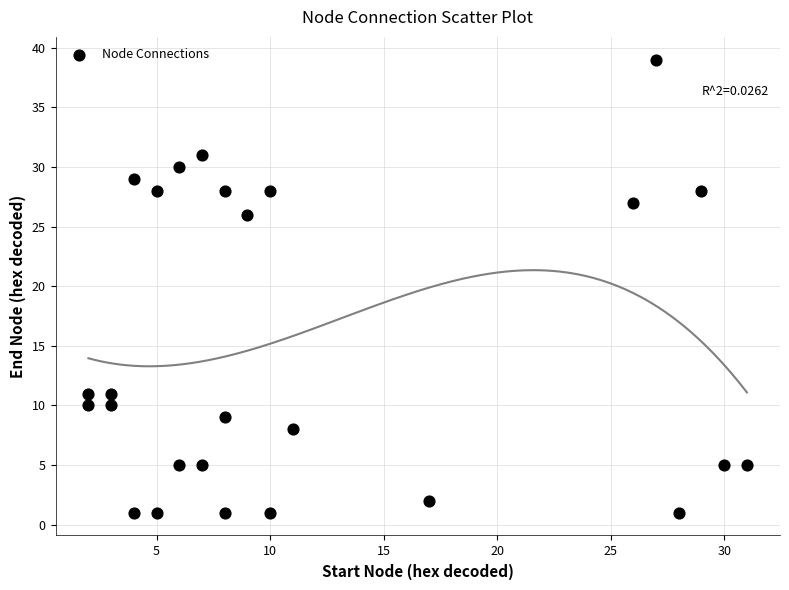

What Y value in the scatter plot is closest to 20?

26